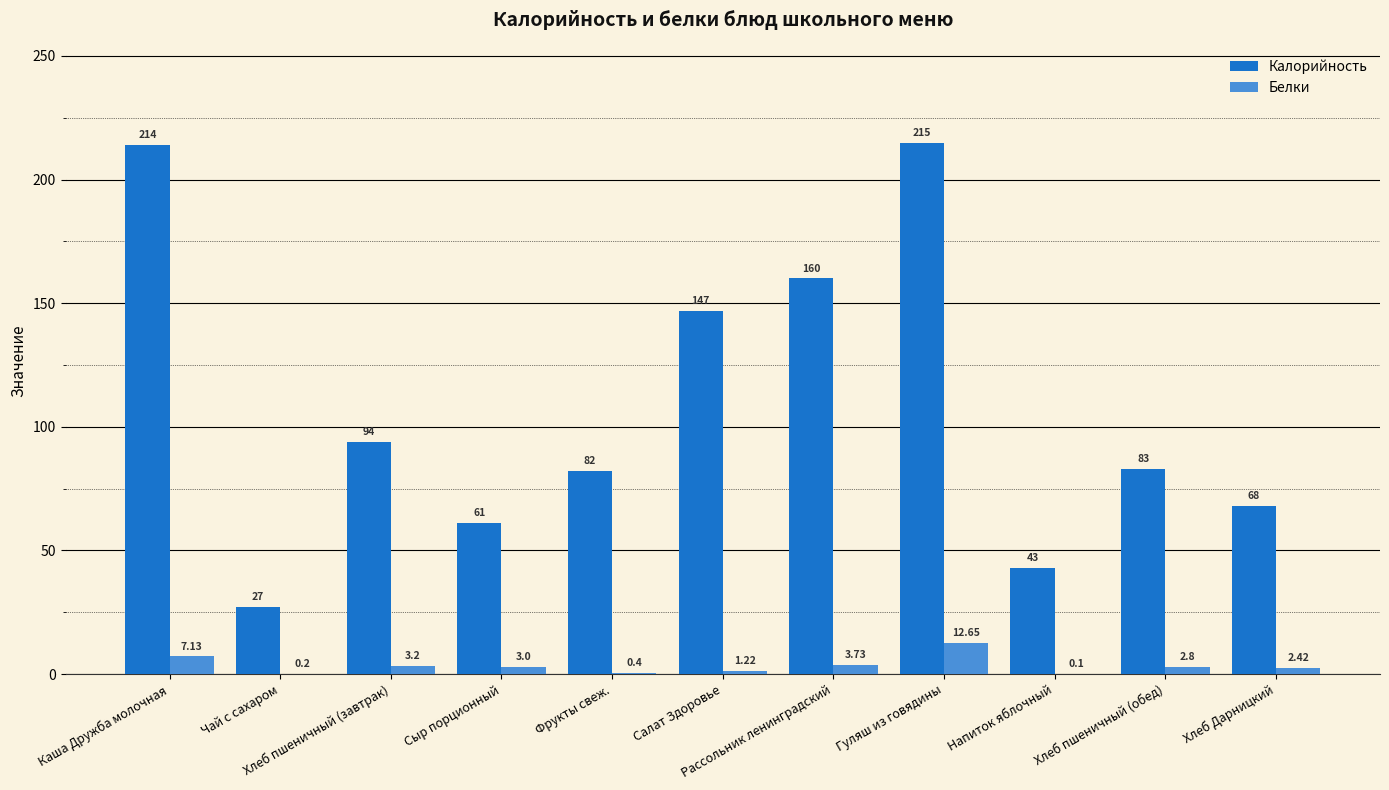

Which series has the largest total across all categories?

Калорийность